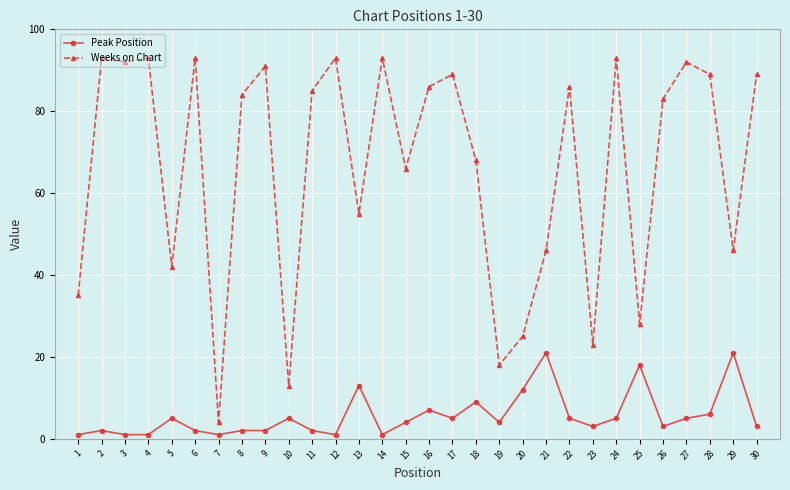

Reading left to right, extract all data points from this chart.

Peak Position: 1=1	2=2	3=1	4=1	5=5	6=2	7=1	8=2	9=2	10=5	11=2	12=1	13=13	14=1	15=4	16=7	17=5	18=9	19=4	20=12	21=21	22=5	23=3	24=5	25=18	26=3	27=5	28=6	29=21	30=3
Weeks on Chart: 1=35	2=93	3=92	4=93	5=42	6=93	7=4	8=84	9=91	10=13	11=85	12=93	13=55	14=93	15=66	16=86	17=89	18=68	19=18	20=25	21=46	22=86	23=23	24=93	25=28	26=83	27=92	28=89	29=46	30=89